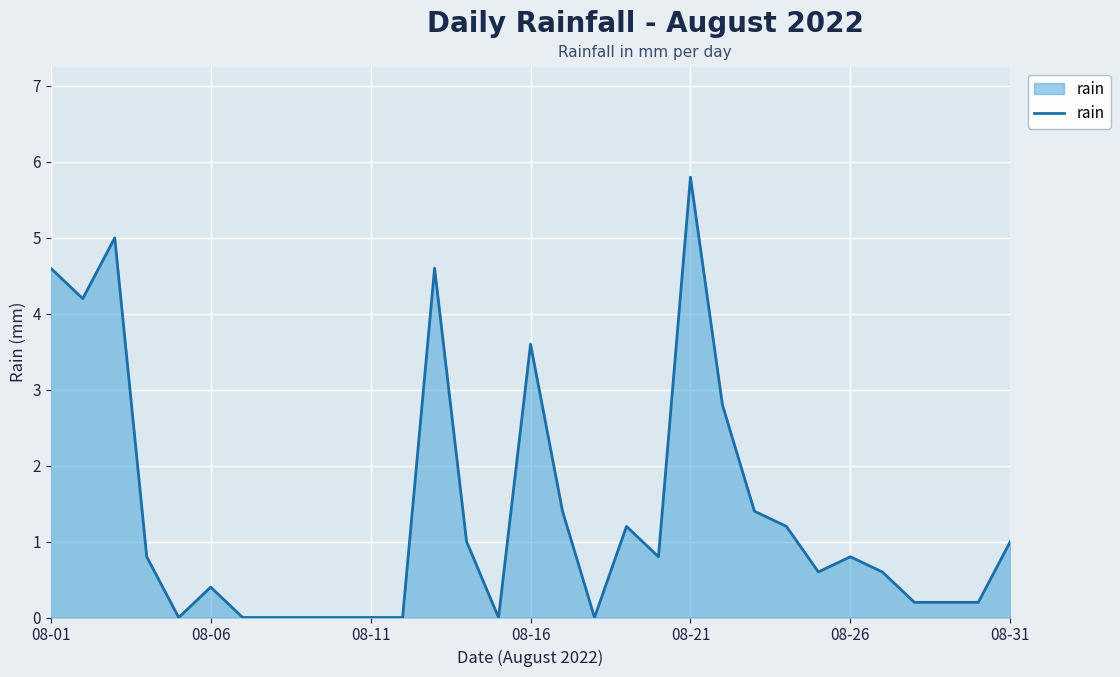

What is the greatest value displayed?

5.8